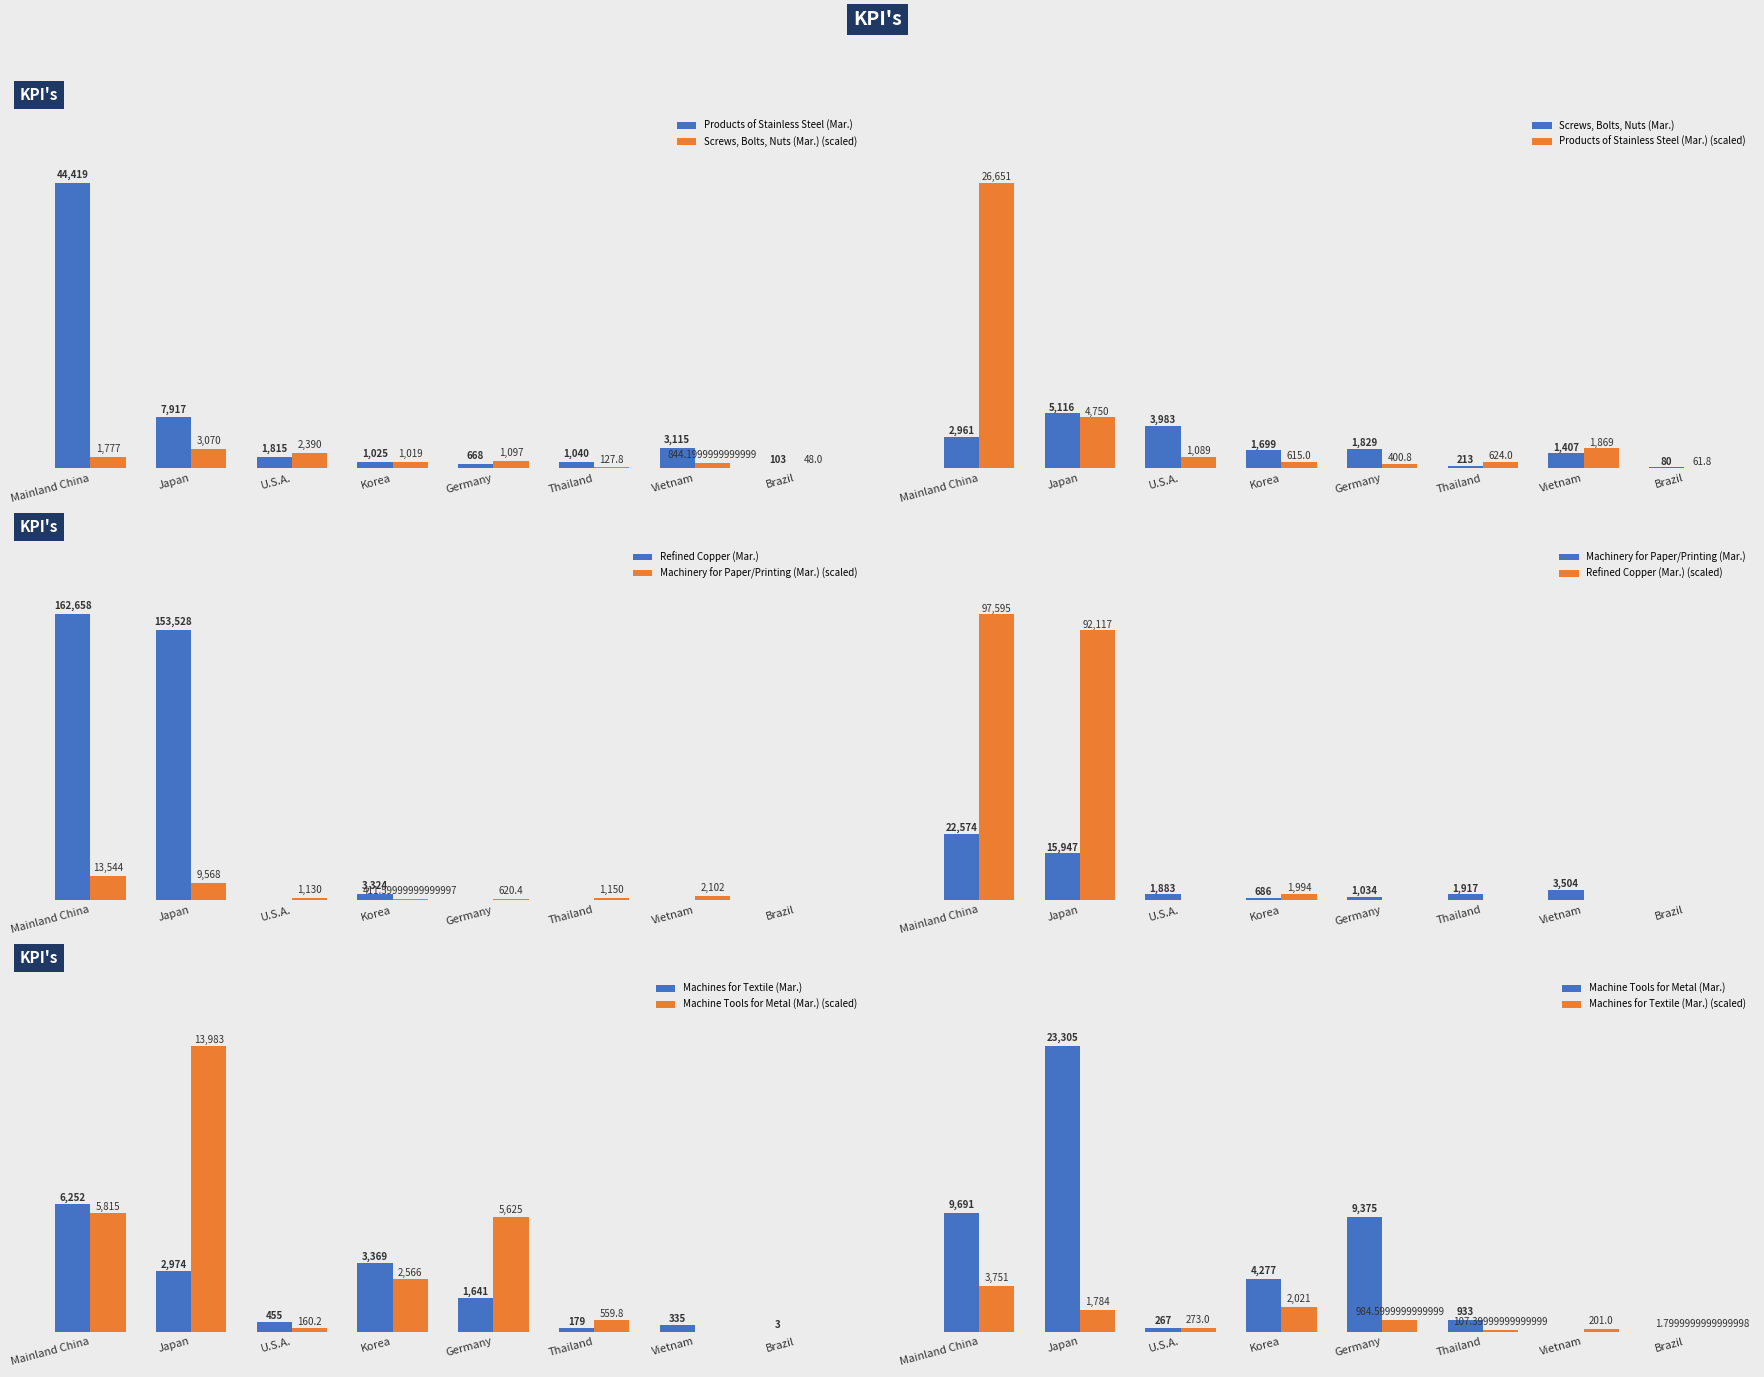

How many data points in Refined Copper (Mar.) are above 0?

3